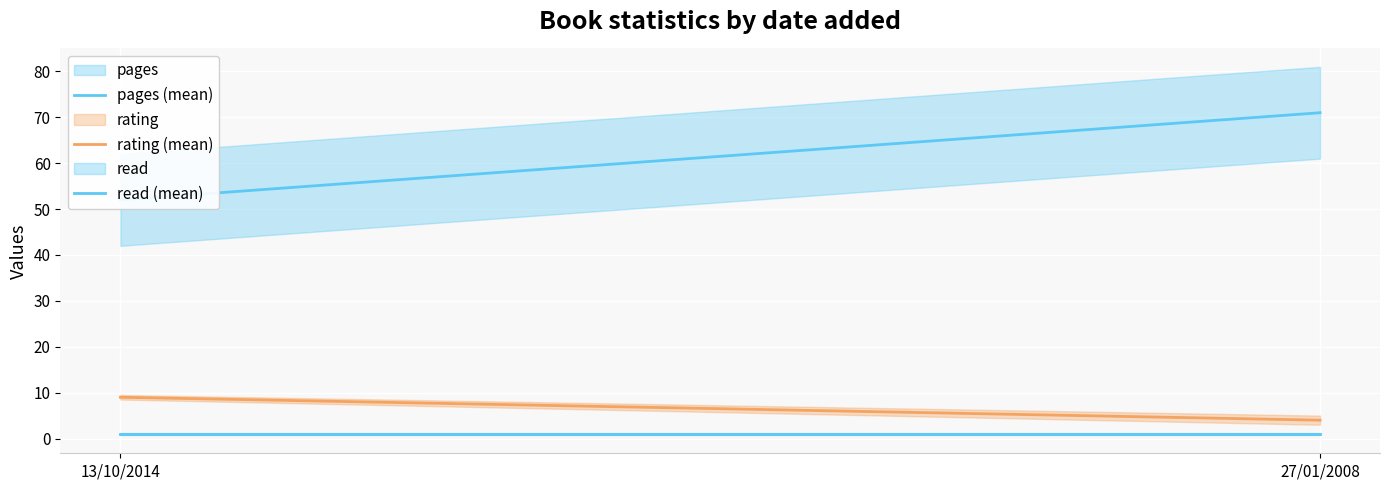

Which series has the widest spread of values?

pages (mean)